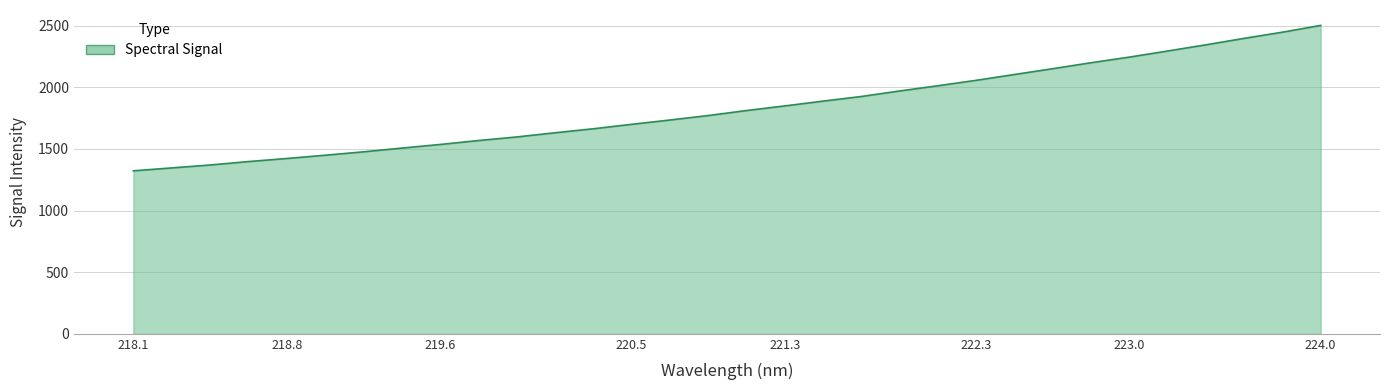

What is the difference between the maximum and minimum values?

1179.2